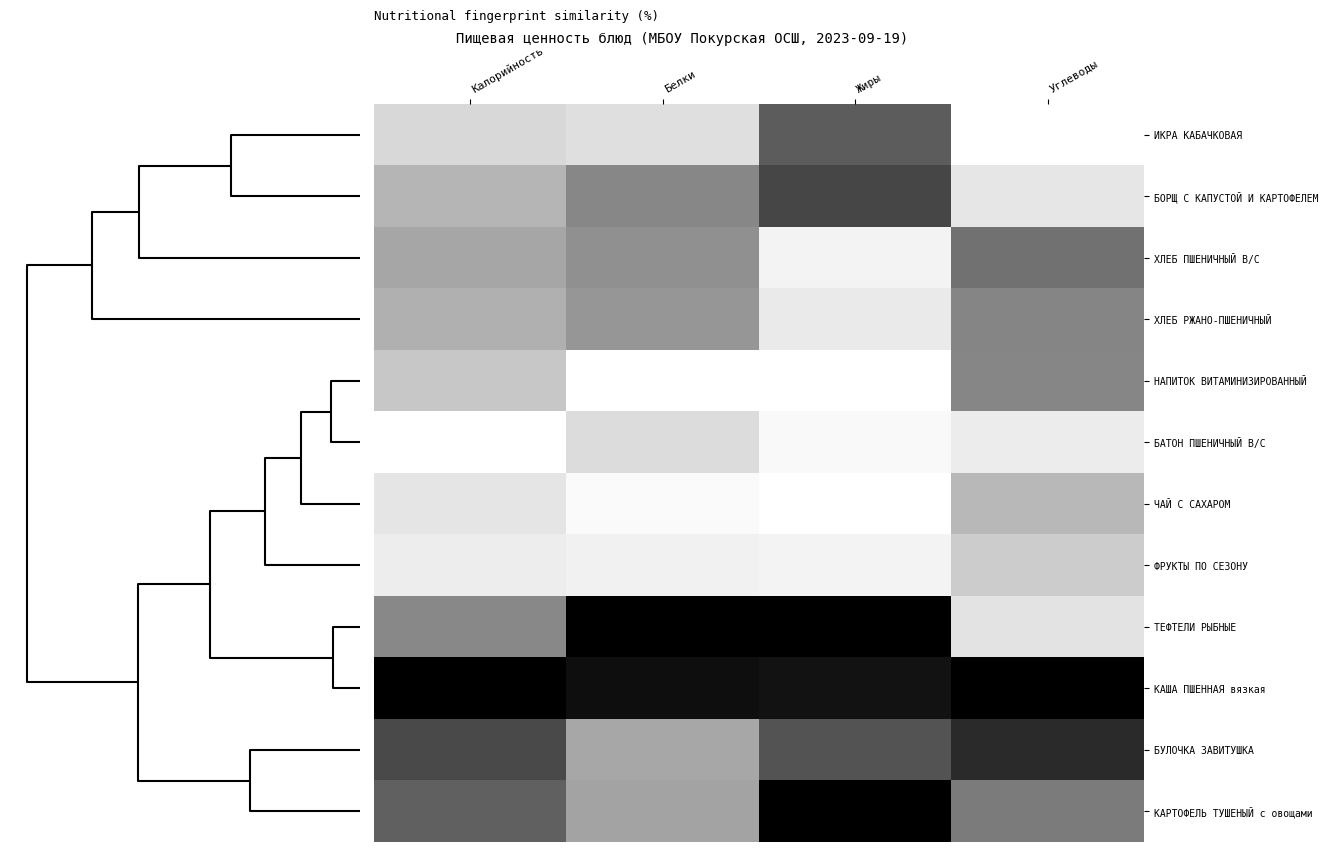

How many series are shown in this chart?

12